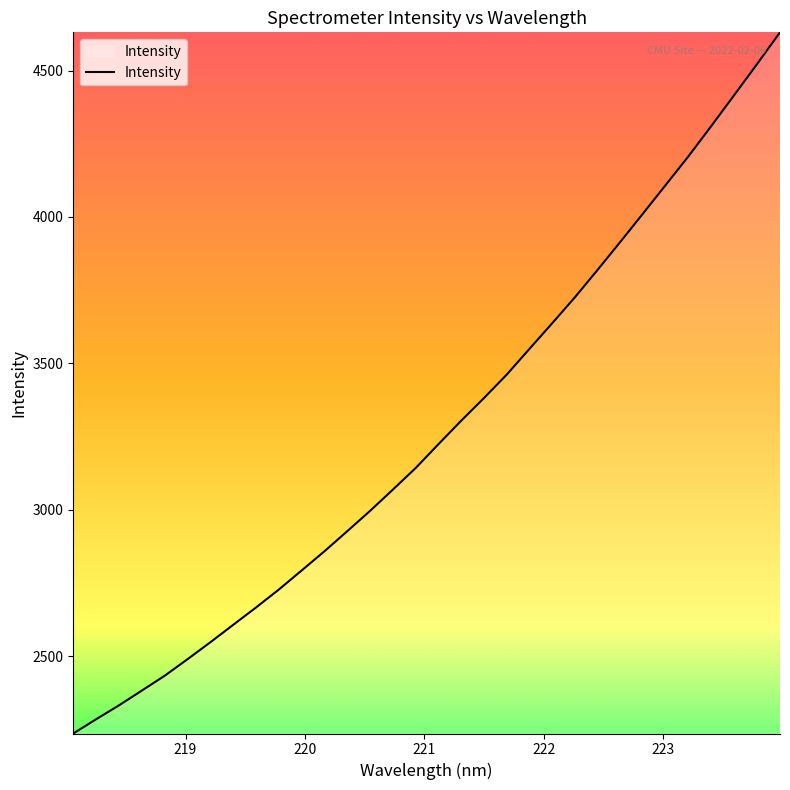

What is the greatest value displayed?

4630.6